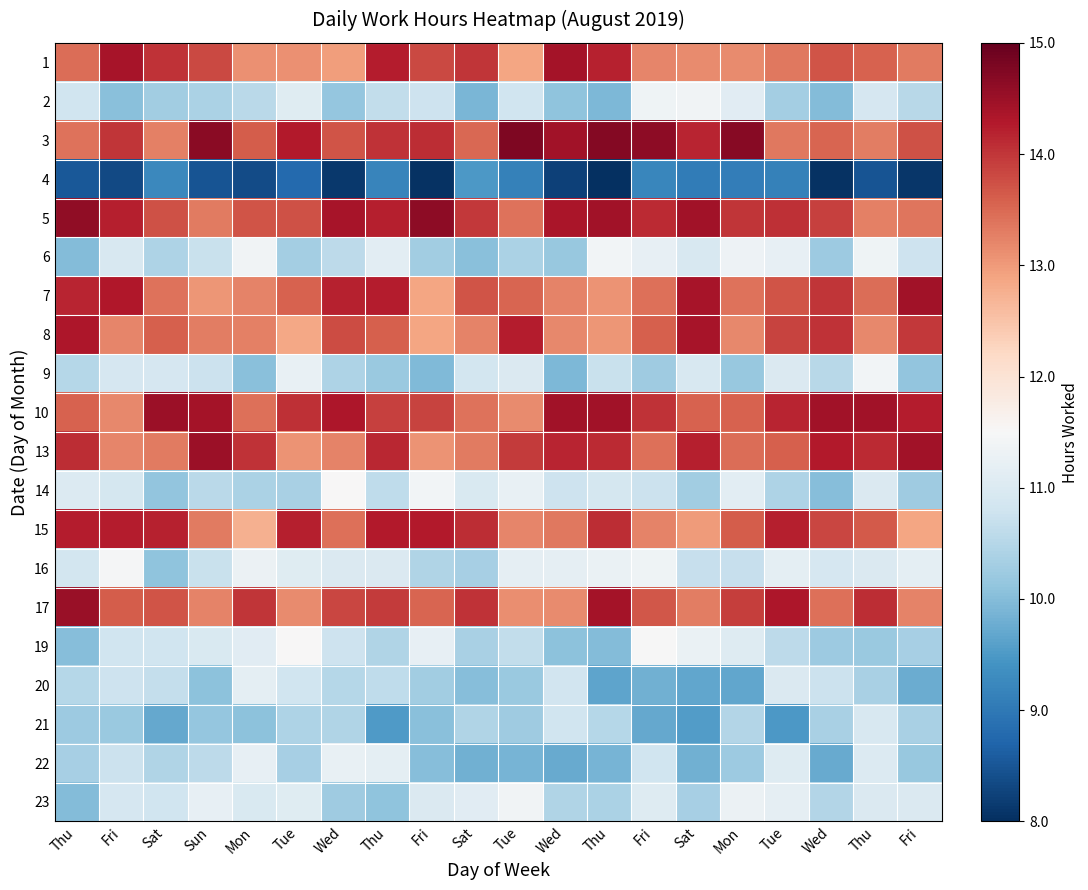

What is the maximum value shown in the chart?

14.8